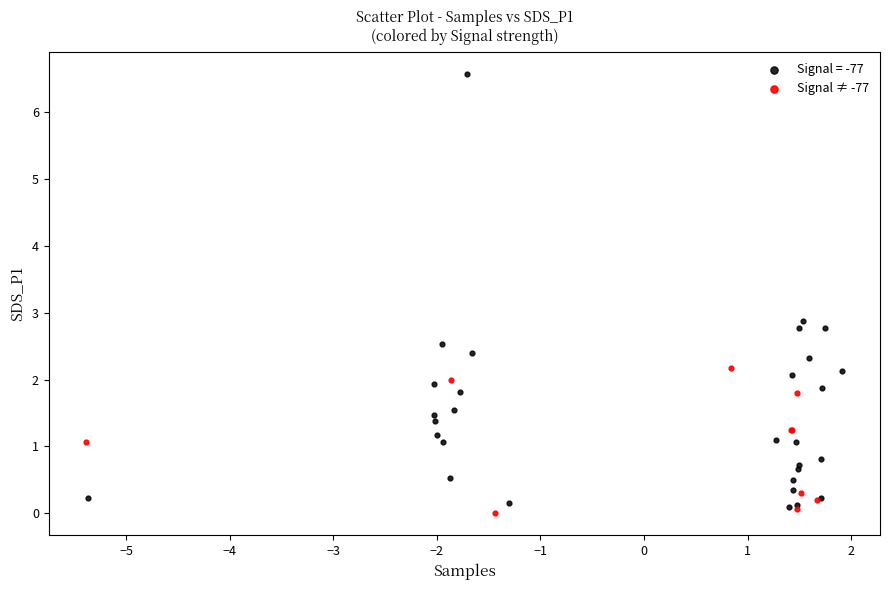

Which series reaches the maximum Y coordinate?

Signal = -77